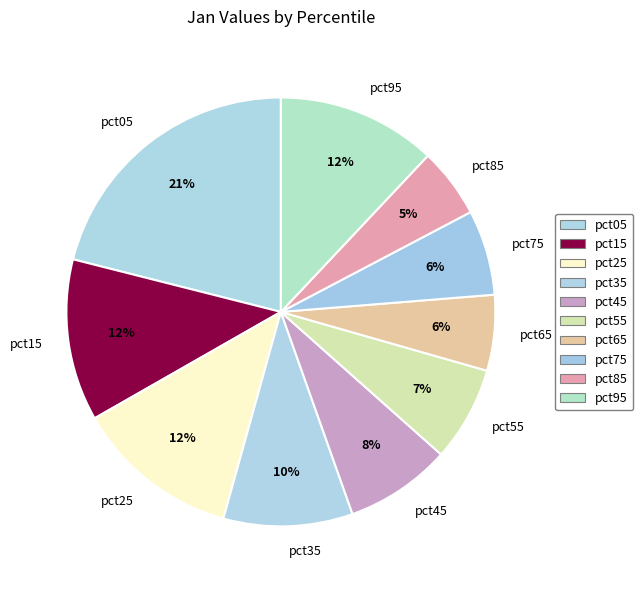

To the nearest percent, what is the average slice percentage?

10%